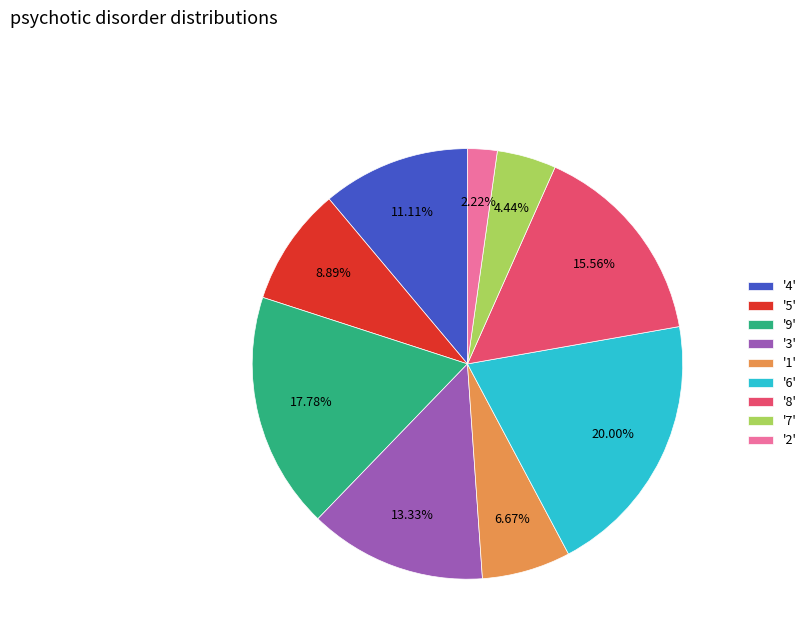

Is '2' the majority of the pie?

No